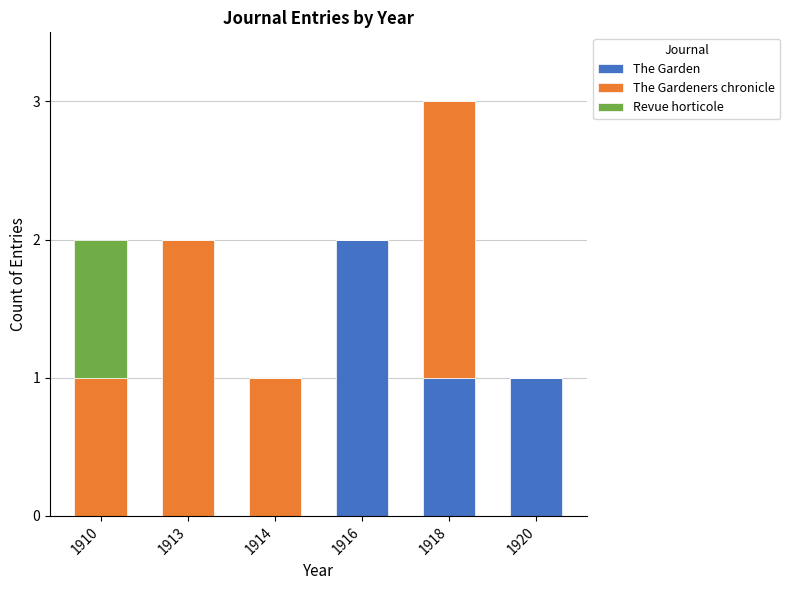

What are all the series names shown in the legend?

The Garden, The Gardeners chronicle, Revue horticole